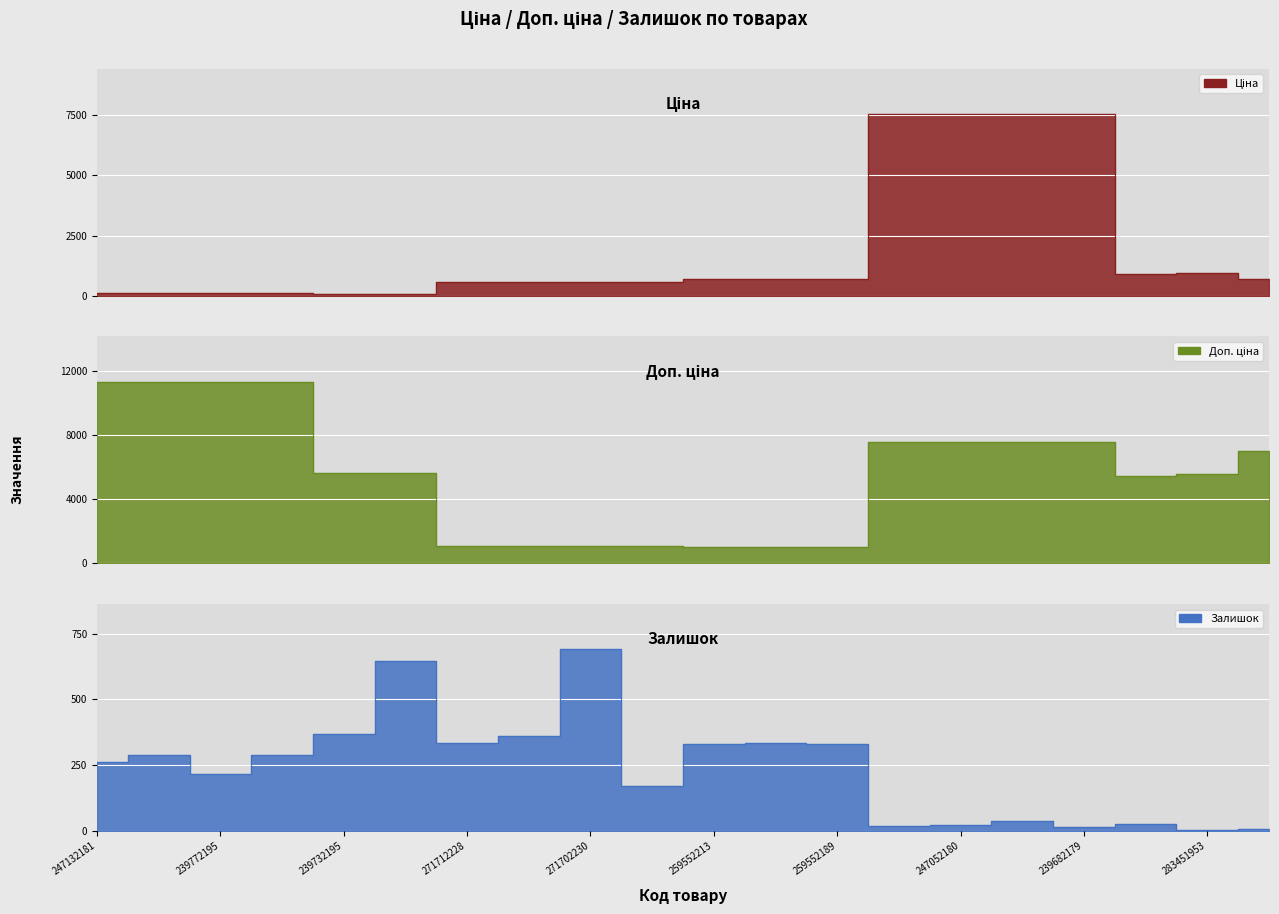

At which category is the sum across all series the highest?

239682195